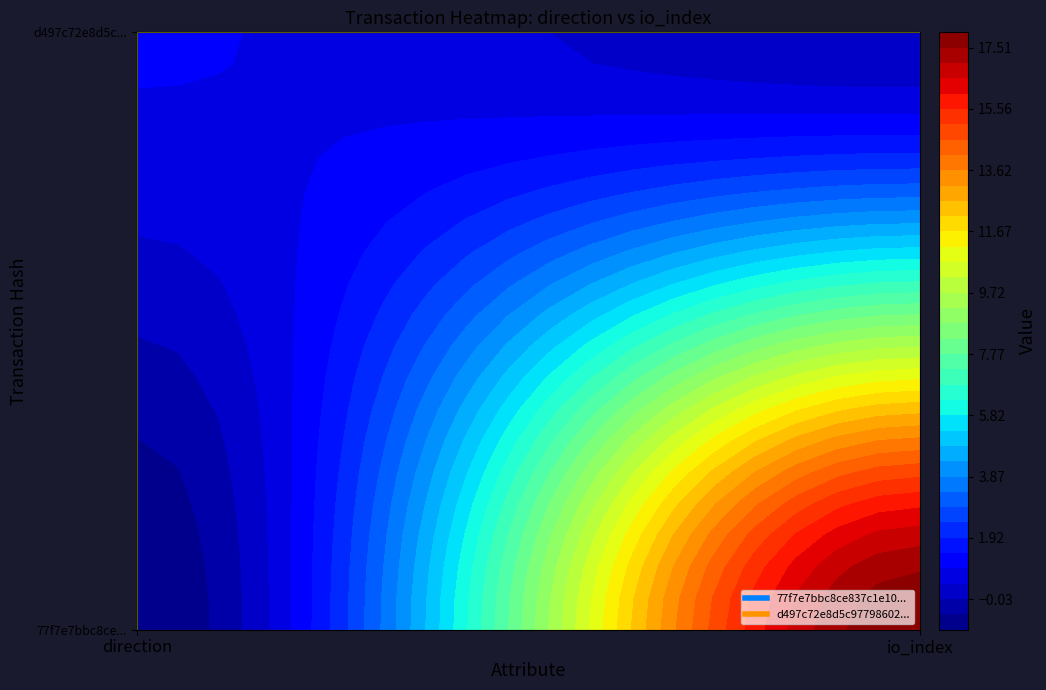

What is the maximum value shown in the chart?

18